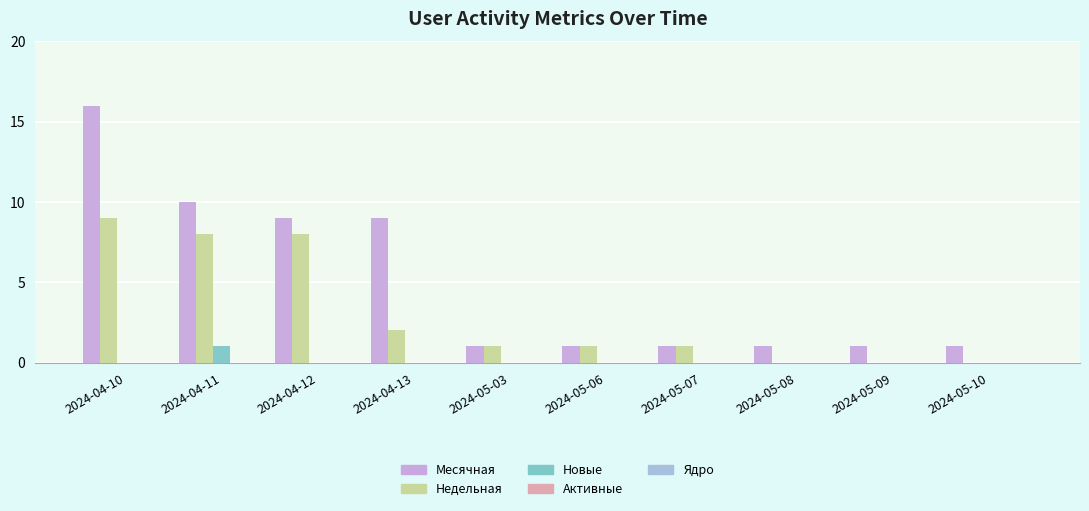

Count the number of data series in this chart.

3